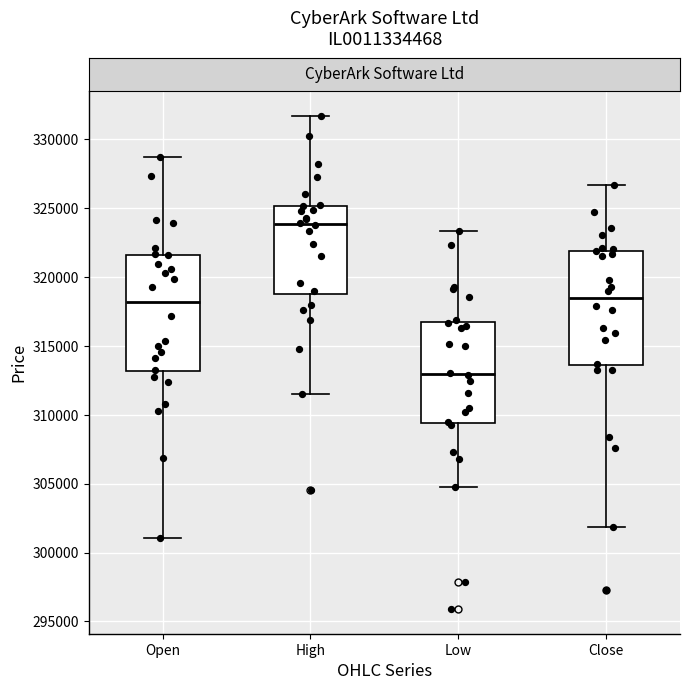

Reading left to right, transcribe this box plot: for each box, give where its median line is, the range the box spans, and where its two whiskers end, as read against the y-axis. The values are not printed on the chart, so give them approximately, as read against the axis.

Open: median 318000, box 313000 to 321500, whiskers 301000 to 328500
High: median 324000, box 319000 to 325000, whiskers 311500 to 331500
Low: median 313000, box 309500 to 316500, whiskers 305000 to 323500
Close: median 318500, box 313500 to 322000, whiskers 302000 to 326500